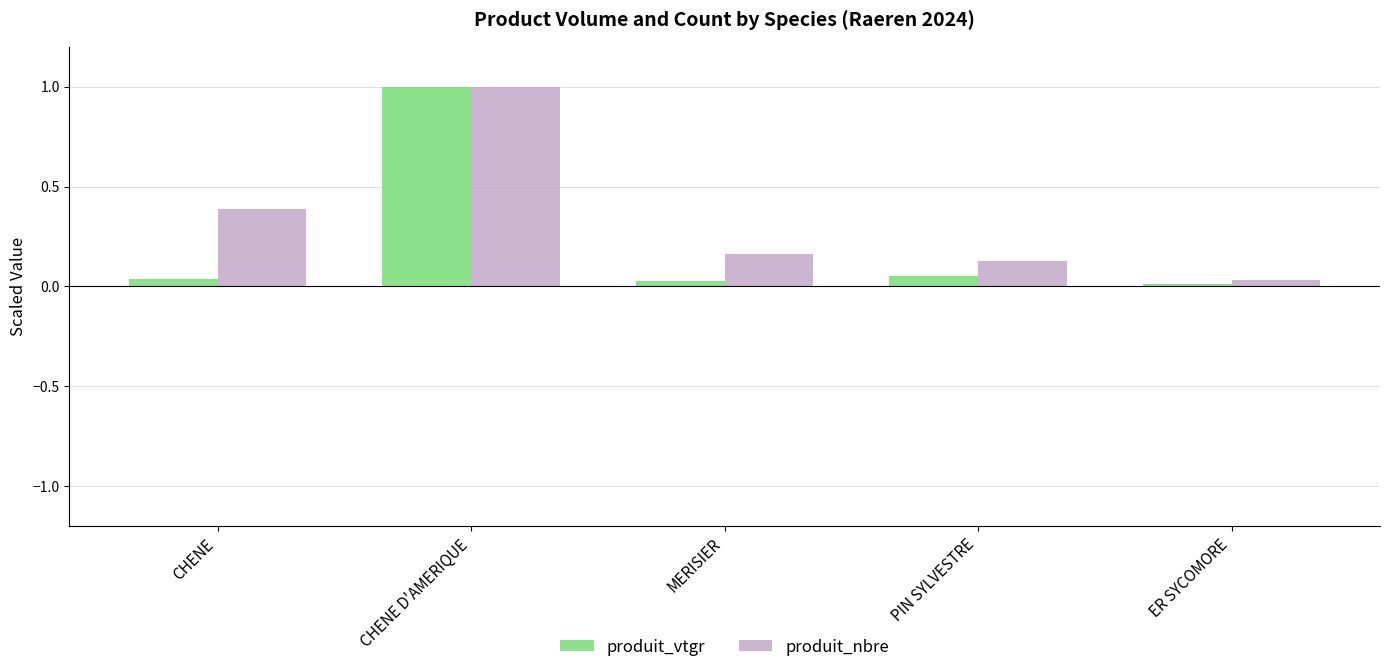

Which series has the largest range (max minus min)?

produit_vtgr